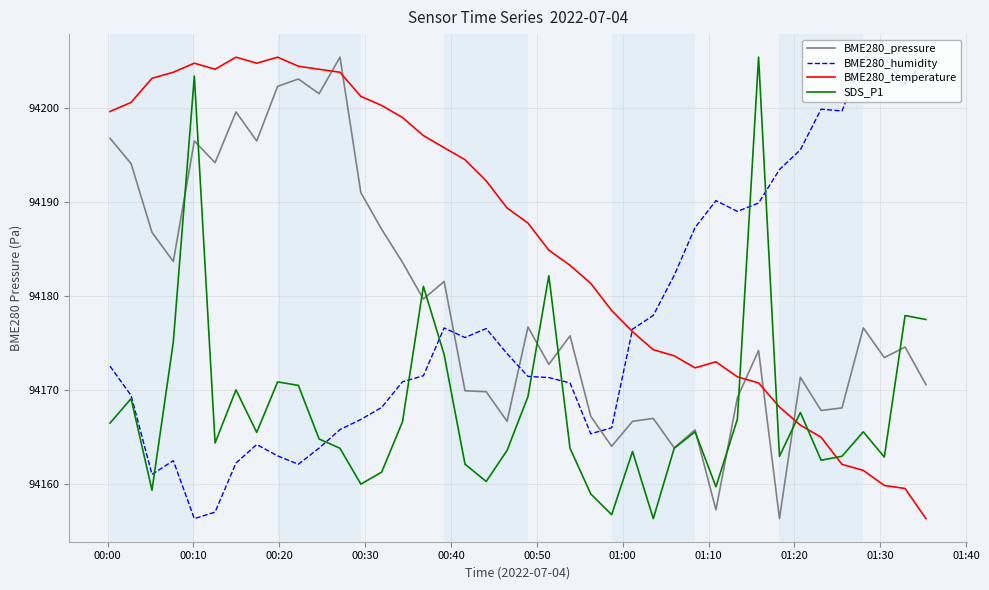

In SDS_P1, how many points are higher than both neighbors (excluding endpoints)?

12